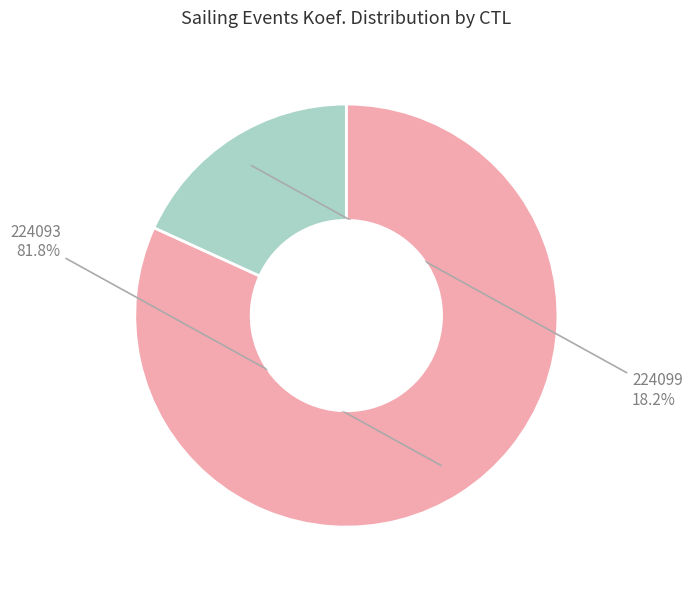

Is there a majority slice in this chart?

Yes